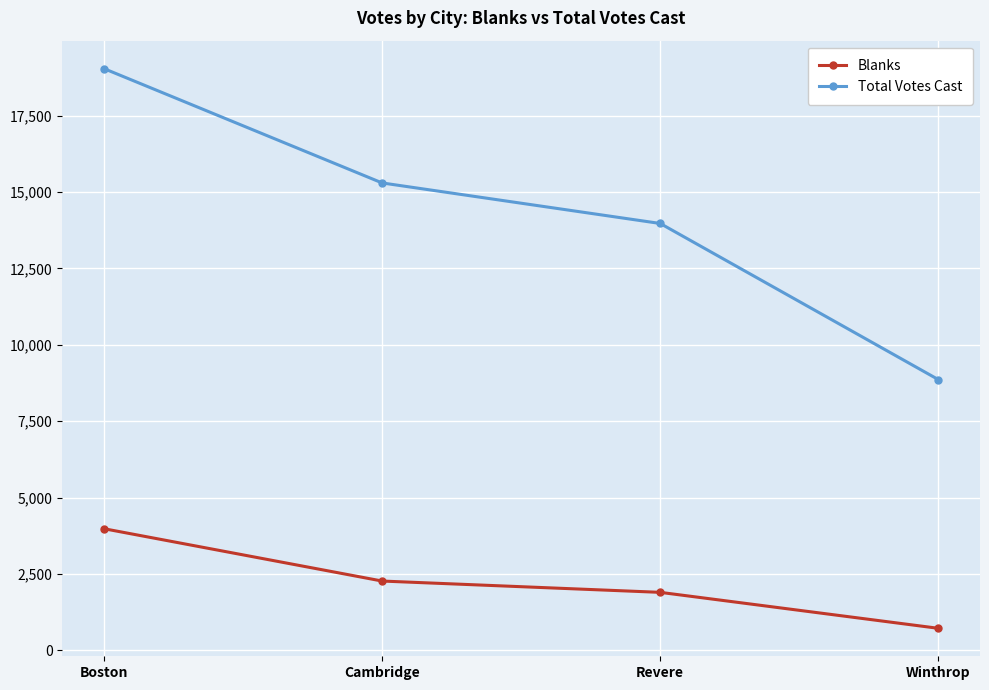

What is the difference between the highest and lowest values at Revere?

12077